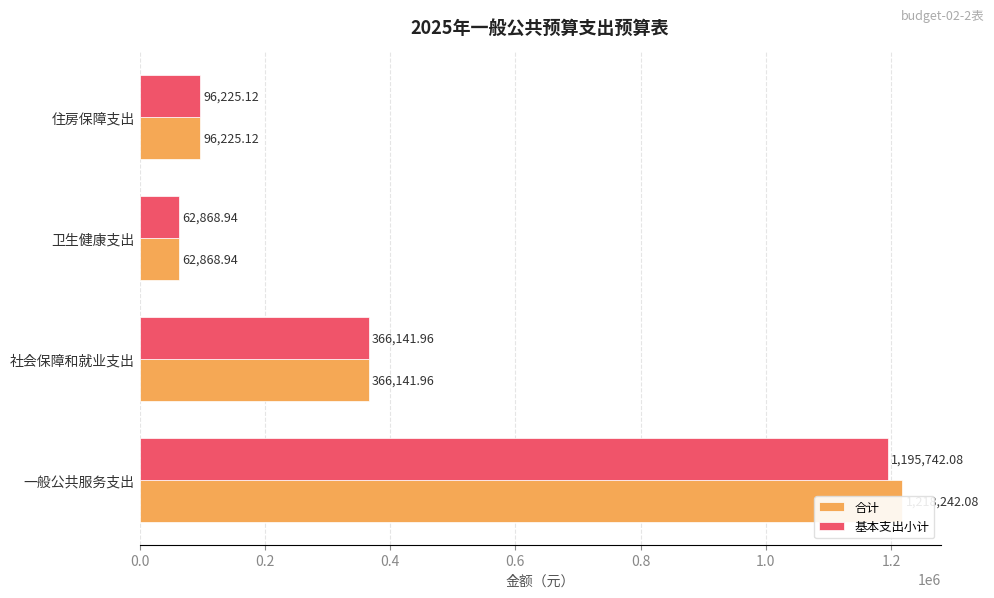

List the series in order of their overall mean, highest first.

合计, 基本支出小计